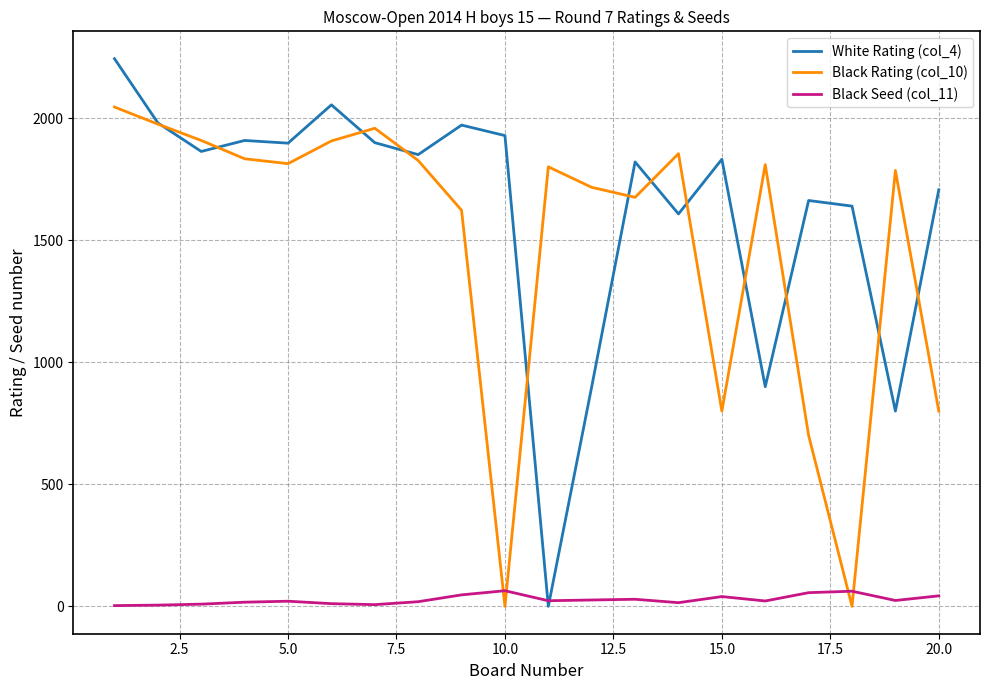

What is the minimum value for Black Seed (col_11)?

3